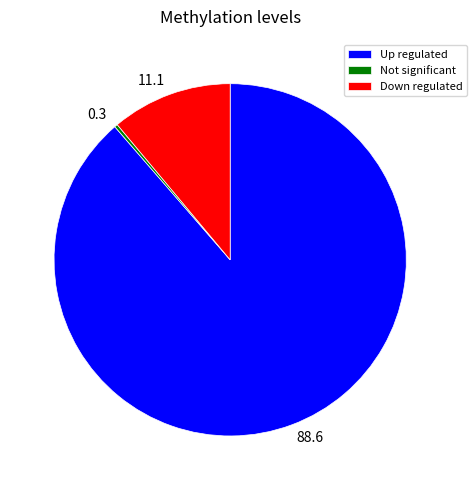

Is the sum of Not significant and Up regulated greater than half?

Yes